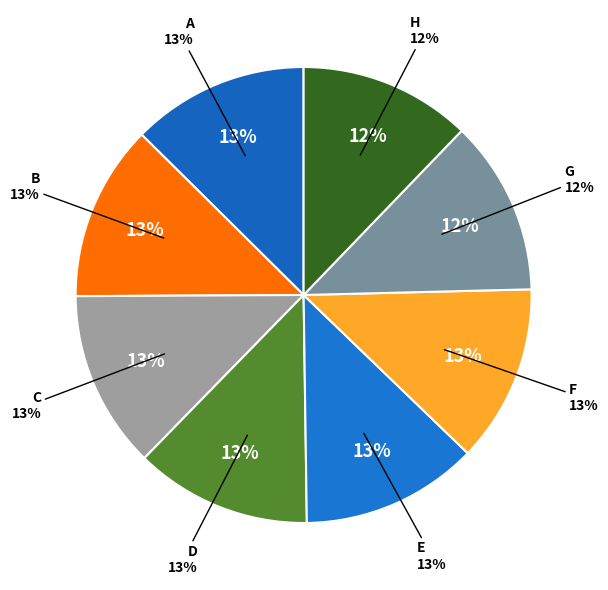

Which category has the smallest portion of the pie?

H